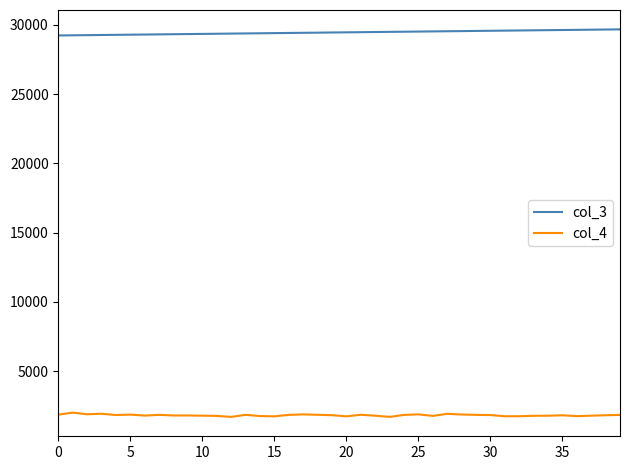

True or false: col_4 and col_3 cross at least once.

False